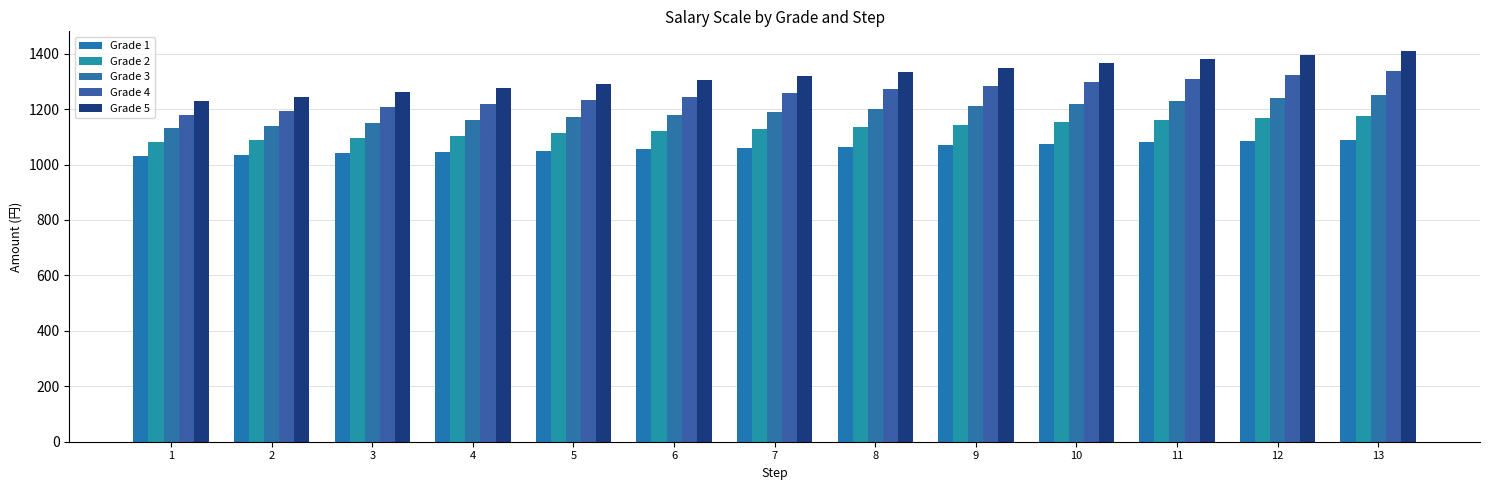

Reading left to right, what are all the values shown in this chart?

Grade 1: 1030	1035	1040	1045	1050	1055	1060	1065	1070	1075	1080	1085	1090
Grade 2: 1080	1088	1096	1104	1112	1120	1128	1136	1144	1152	1160	1168	1176
Grade 3: 1130	1140	1150	1160	1170	1180	1190	1200	1210	1220	1230	1240	1250
Grade 4: 1180	1193	1206	1219	1232	1245	1258	1271	1284	1297	1310	1323	1336
Grade 5: 1230	1245	1260	1275	1290	1305	1320	1335	1350	1365	1380	1395	1410